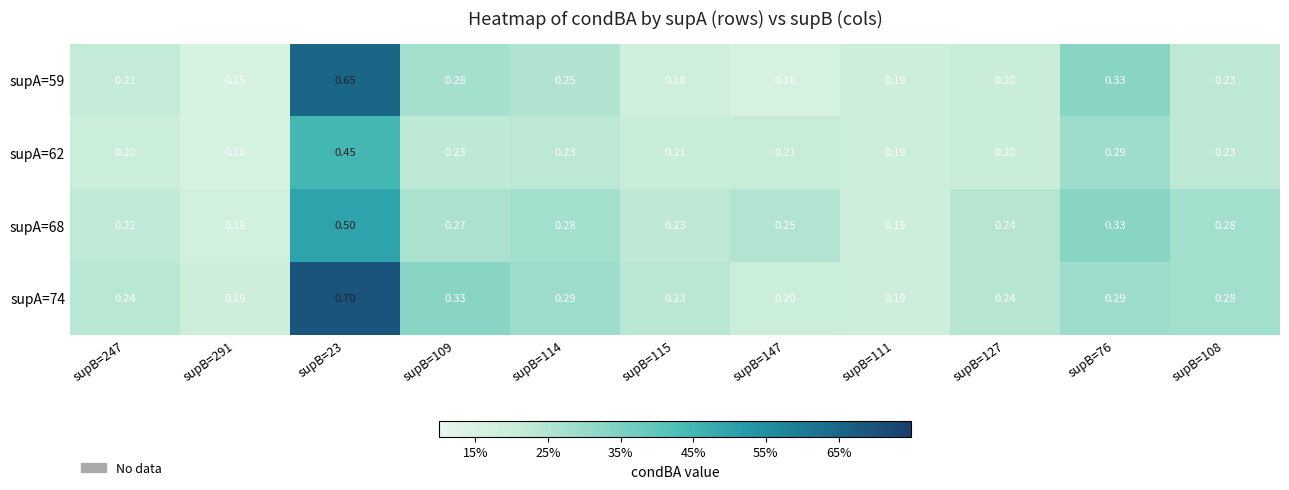

Is the value of supA=74 at supB=247 greater than the value of supA=62 at supB=115?

Yes